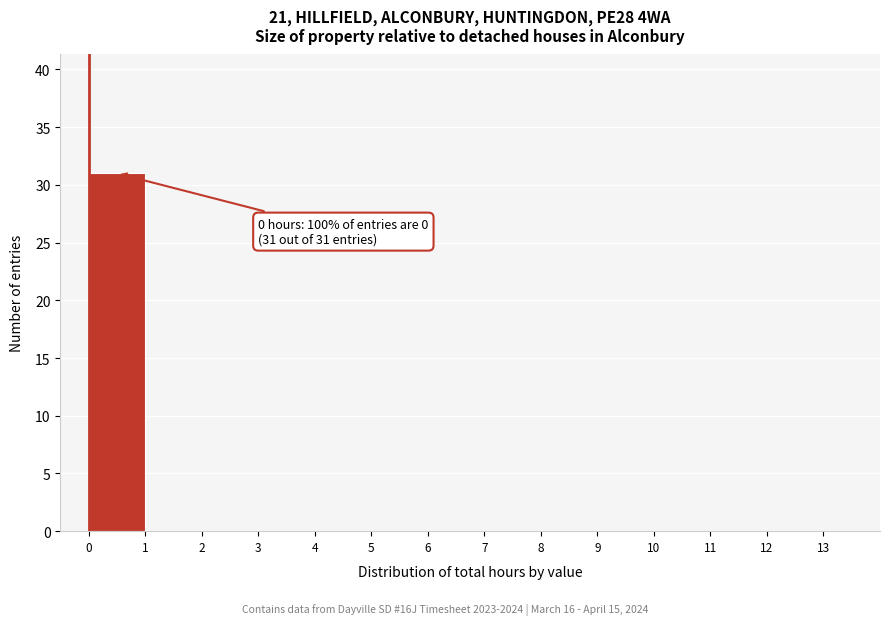

Which range on the x-axis has the tallest bar?

0 to 1